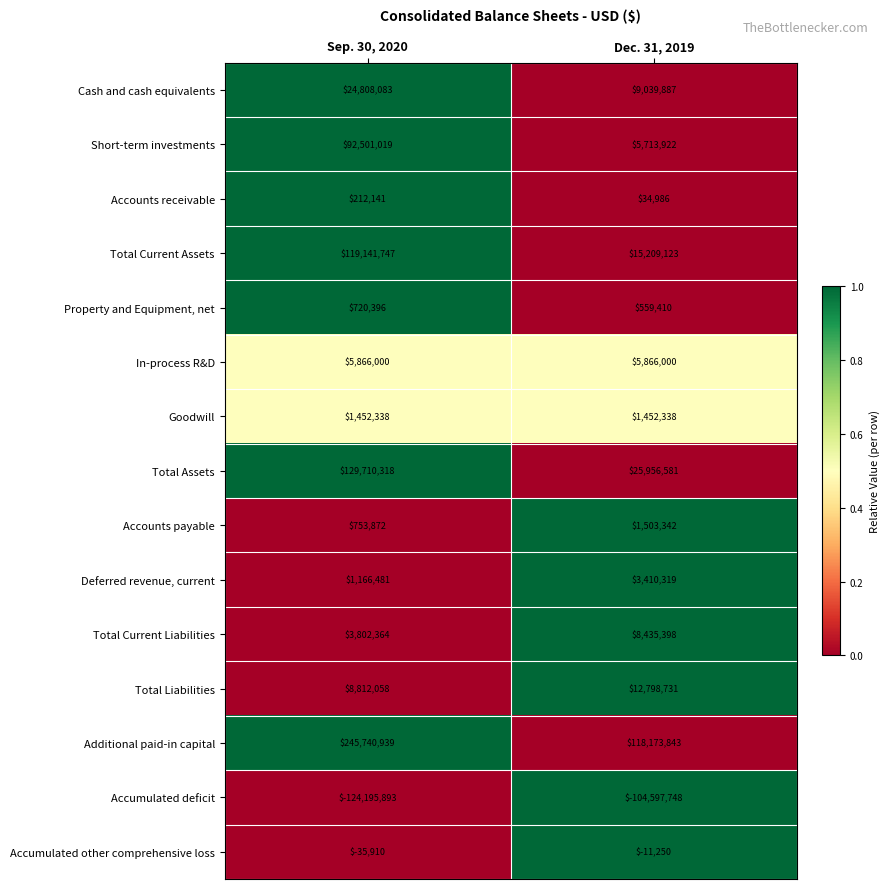

Which category has the lowest value in the Total Current Liabilities series?

Sep. 30, 2020